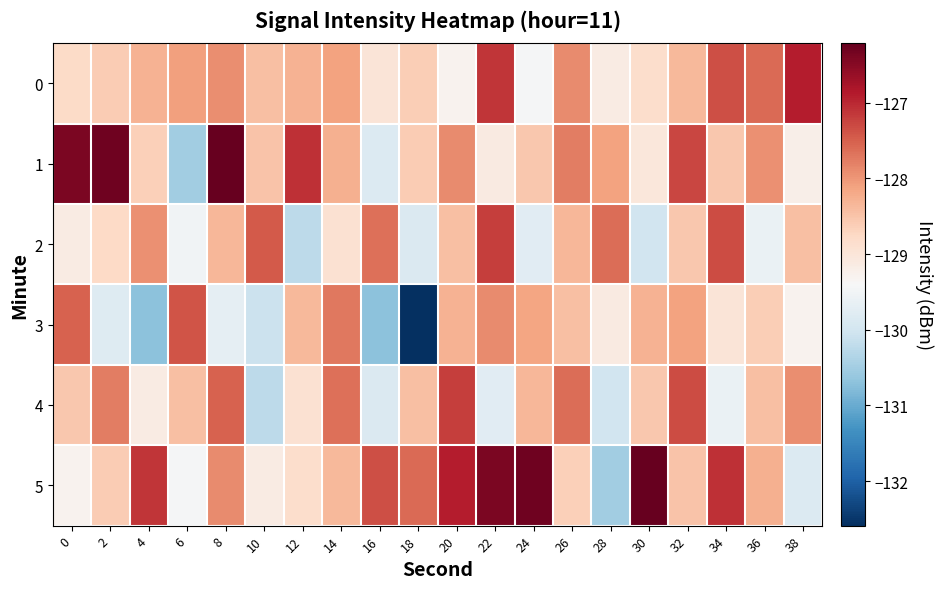

Which has a higher value, 18 or 28?

18